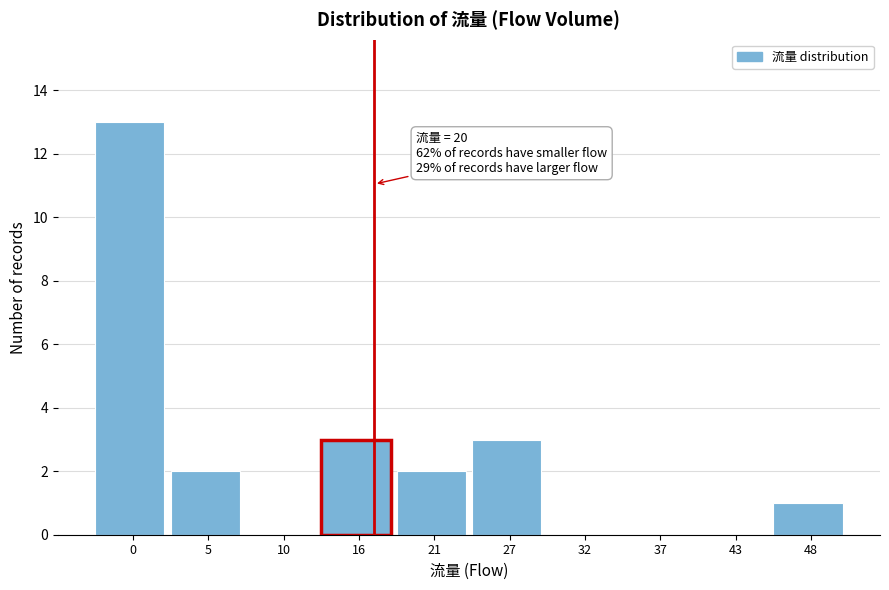

Reading left to right, what are all the values shown in this chart?

0=13	5=2	10=0	16=3	21=2	27=3	32=0	37=0	43=0	48=1